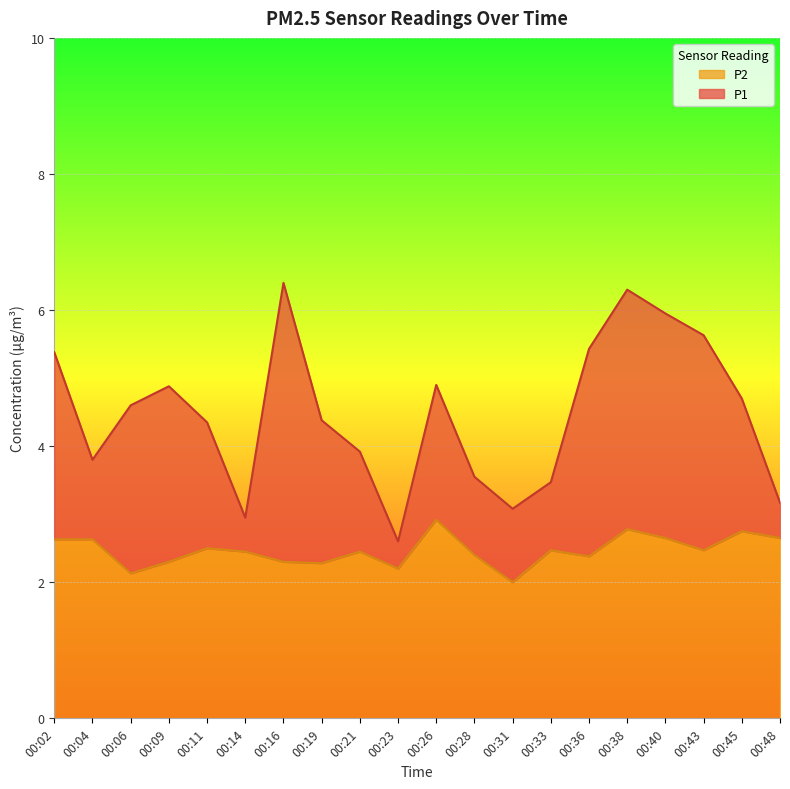

True or false: P2 and P1 cross at least once.

False